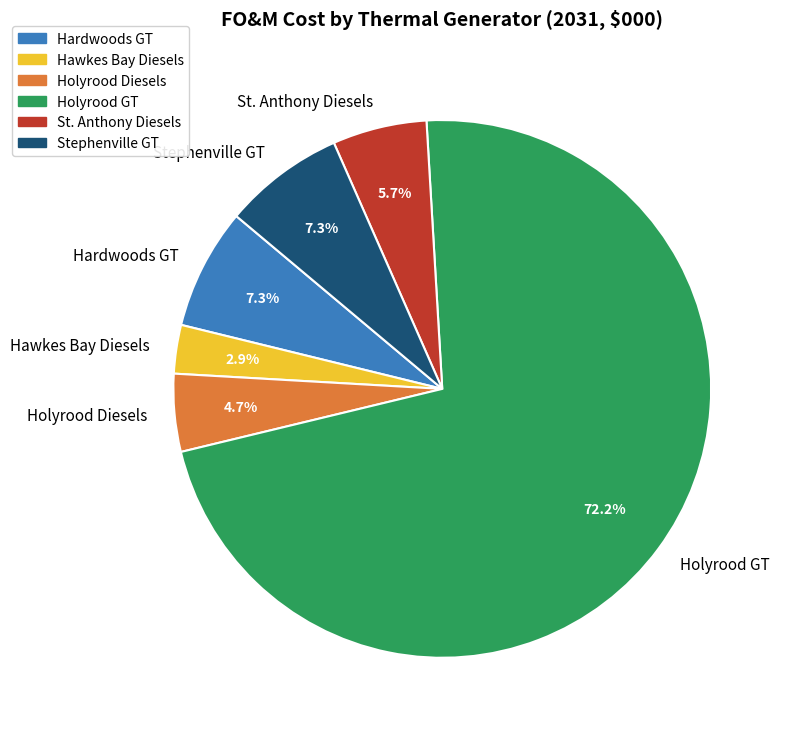

Between Hardwoods GT and Holyrood Diesels, which is larger?

Hardwoods GT